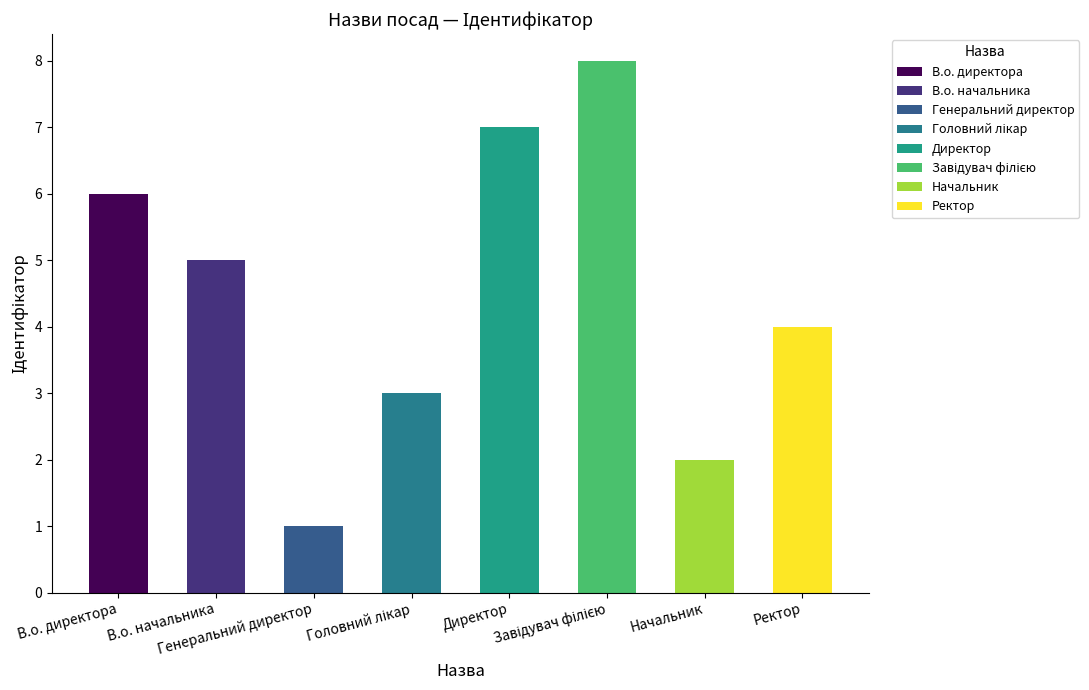

What is the change in value from В.о. начальника to Завідувач філією?

+3